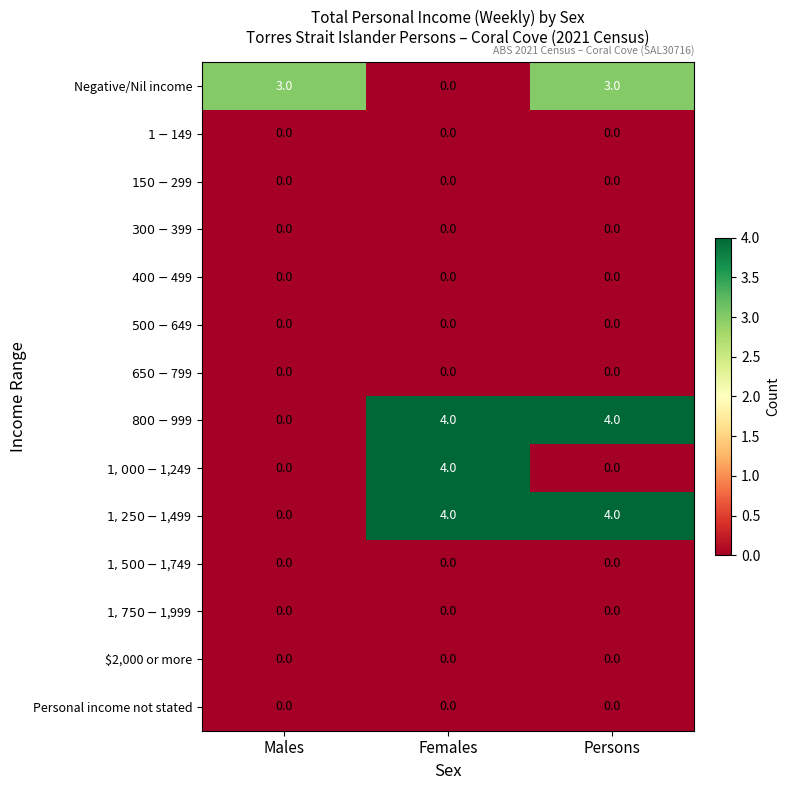

What is the spread (max minus min) of values at Males?

3